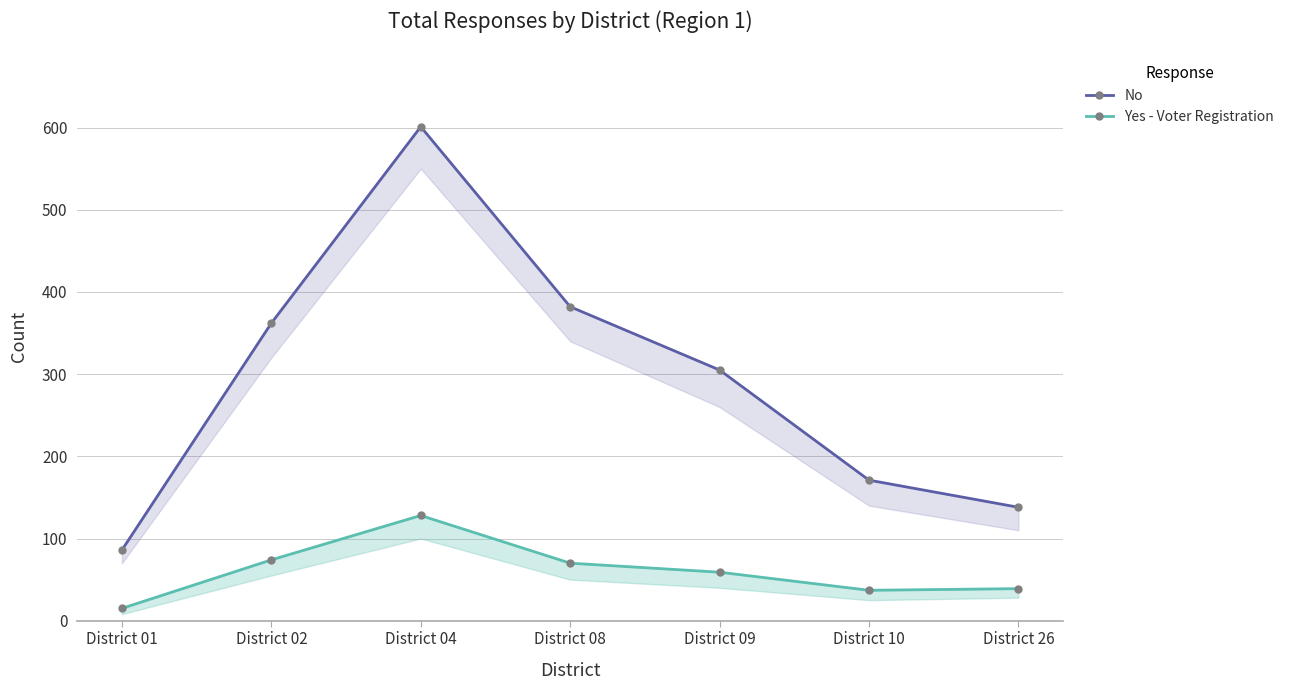

How many data points does each series have?

7